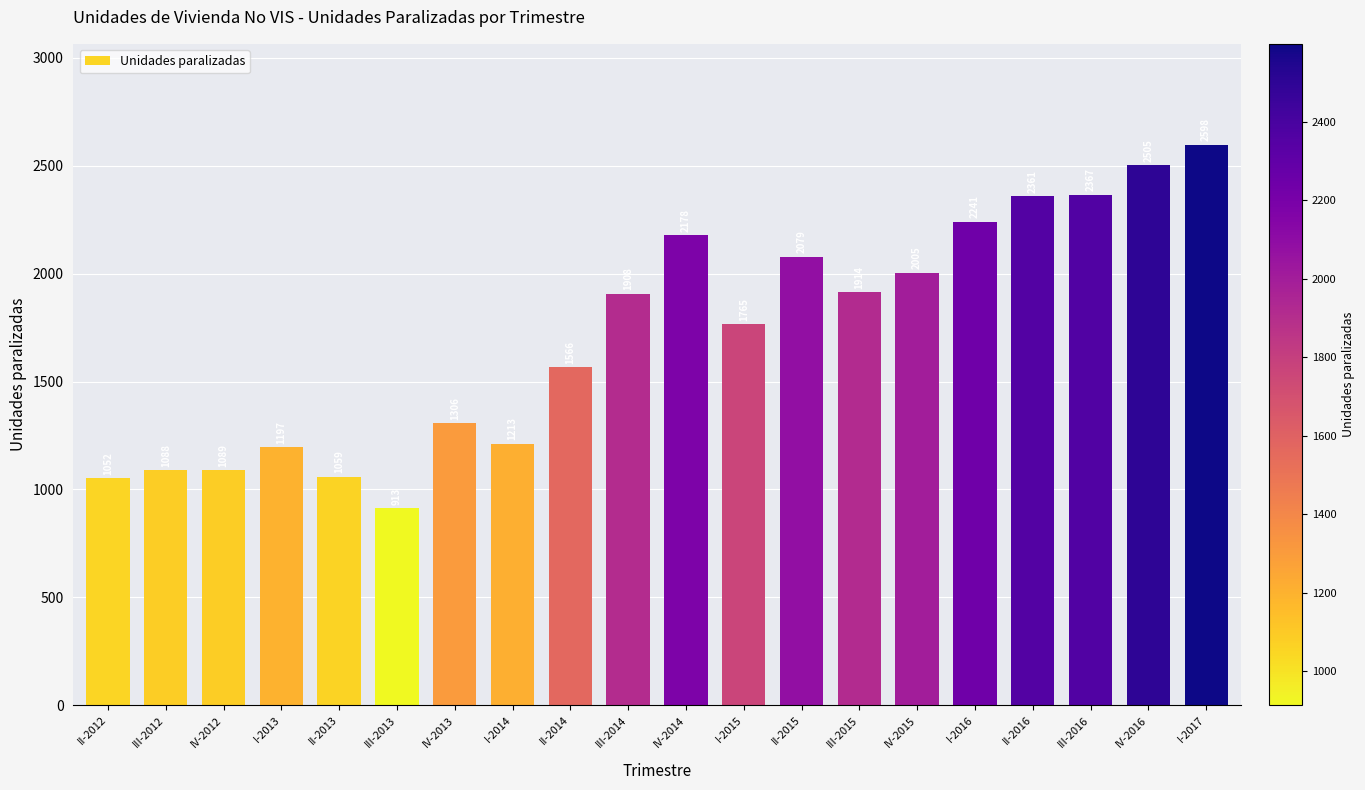

What value does the data have at II-2012?

1052